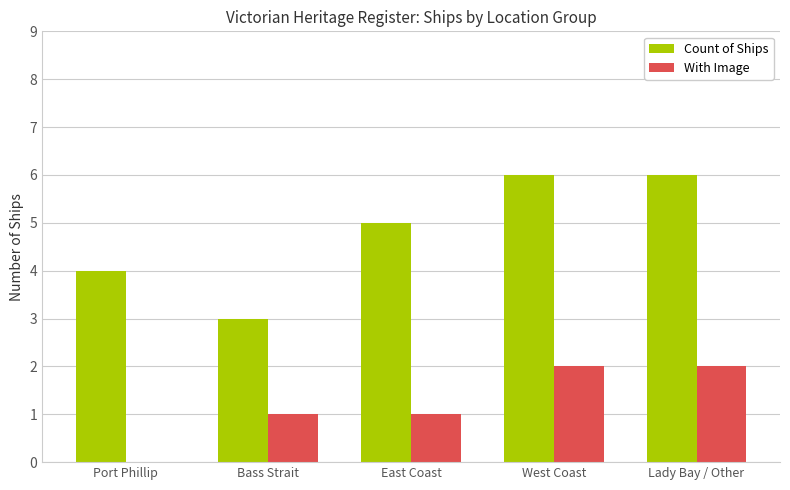

Is the value of With Image at East Coast greater than the value of Count of Ships at Bass Strait?

No